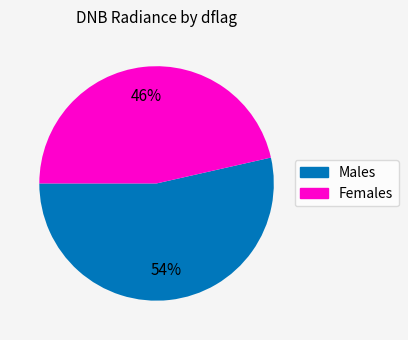

How many segments does this pie chart have?

2